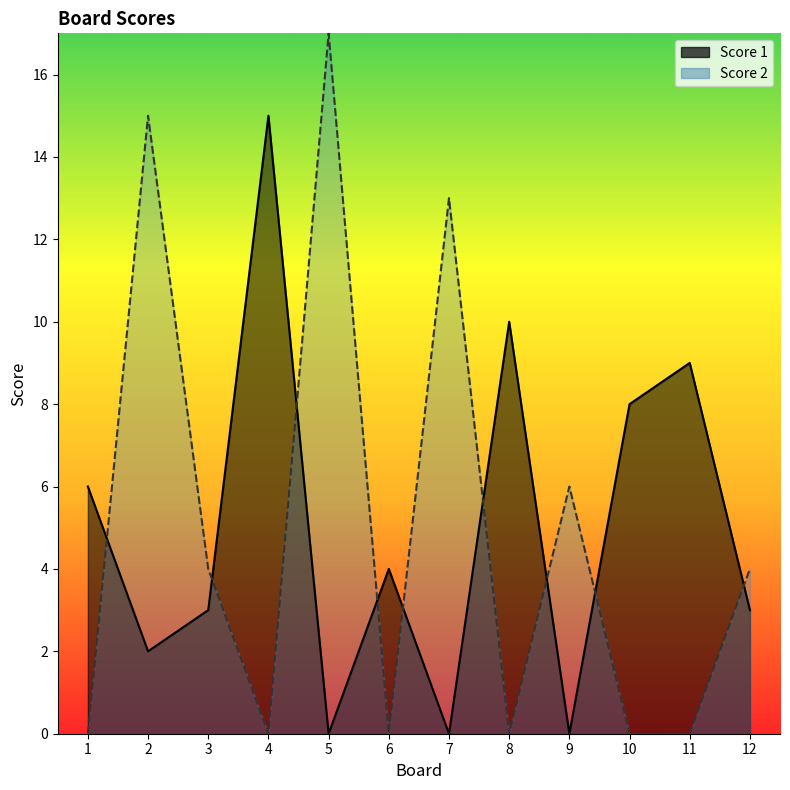

How many data points does each series have?

12